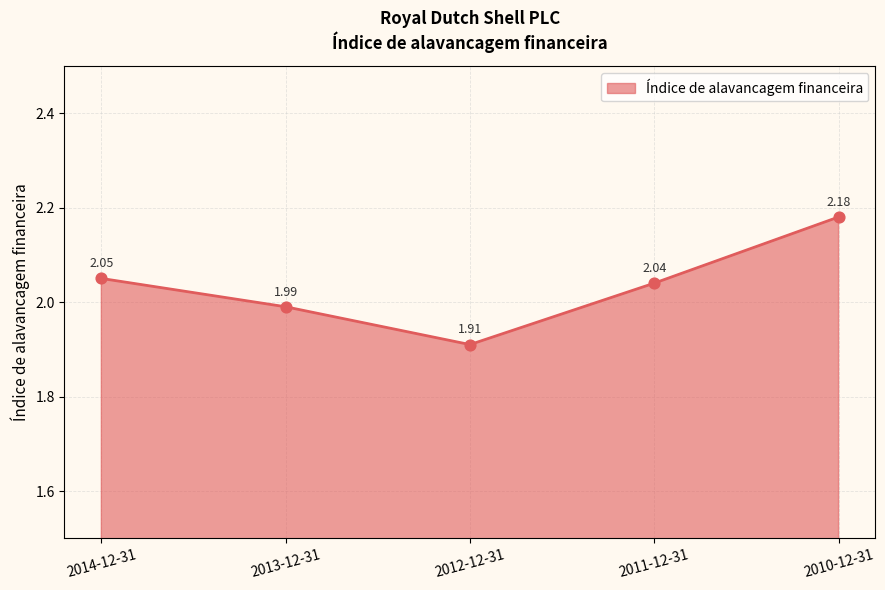

What is the ratio of the value at 2010-12-31 to the value at 2013-12-31?

1.1